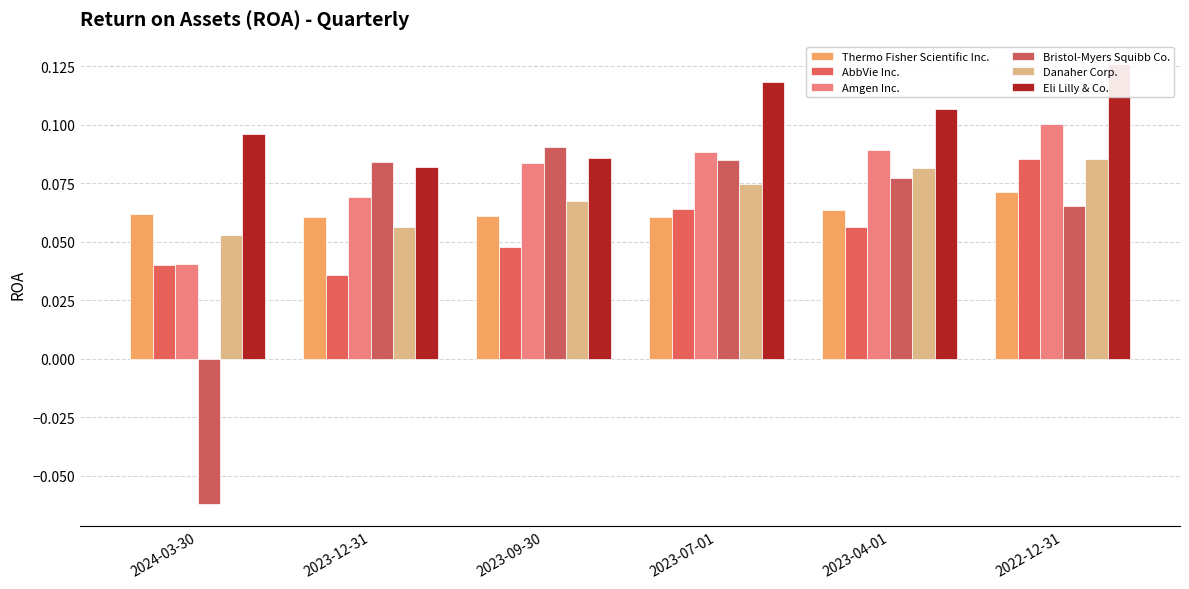

At which label is Bristol-Myers Squibb Co. closest to 0?

2024-03-30